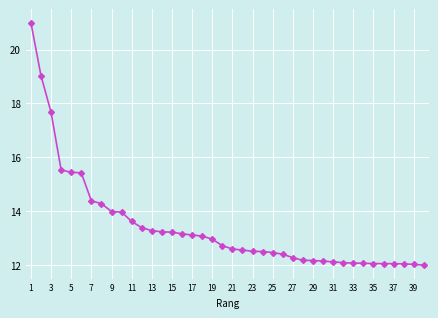

Count the number of categories in the chart.

40